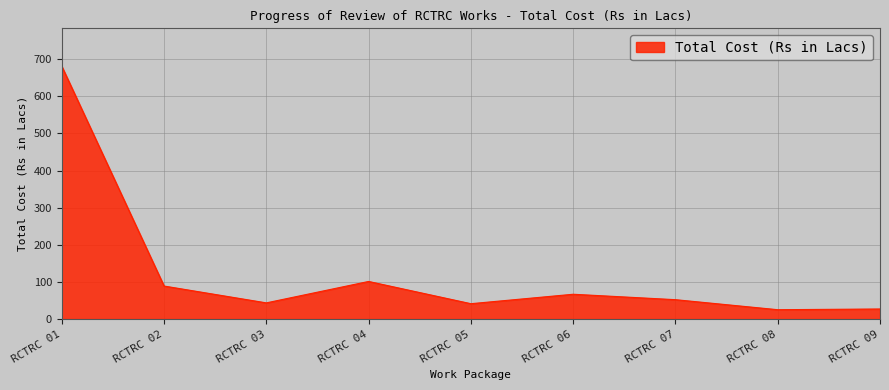

What is the maximum value shown in the chart?

680.7